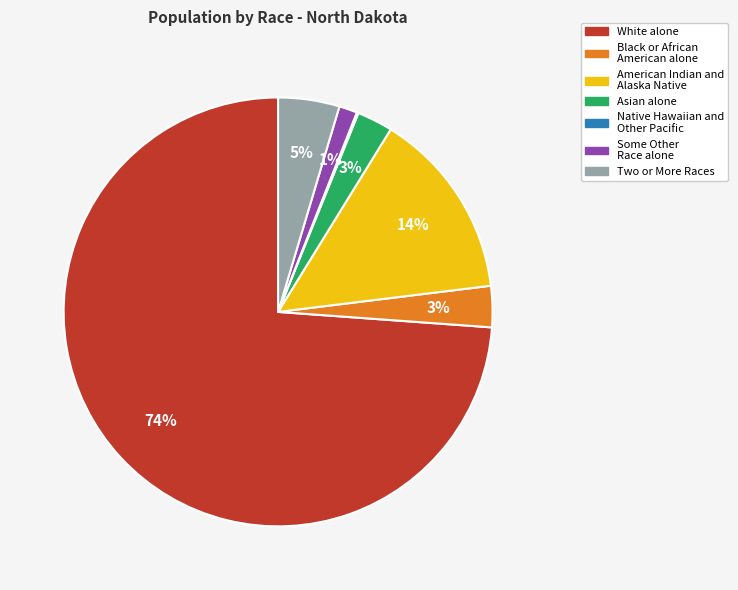

Which category has the biggest portion of the pie?

White alone